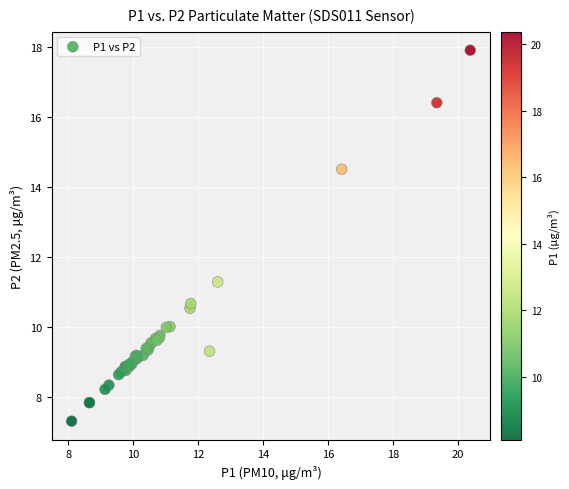

What Y value in the scatter plot is closest to 12?

11.3